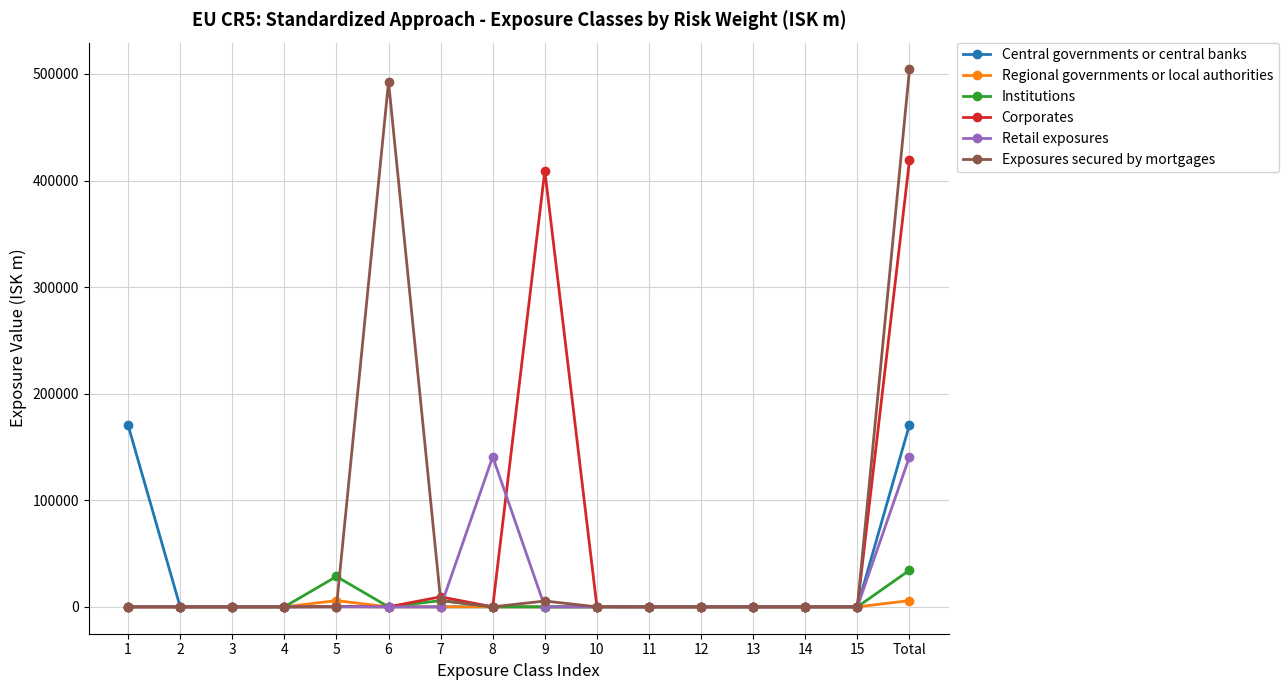

What is the difference between the maximum and minimum values in the Regional governments or local authorities series?

5853.9